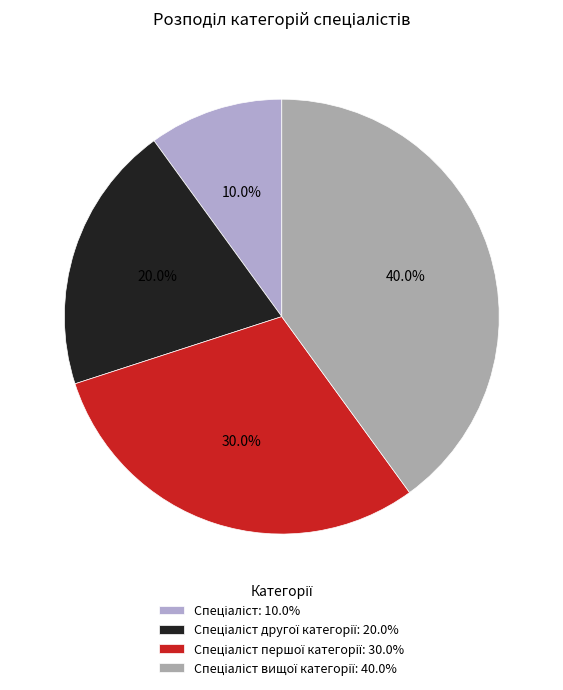

How many segments does this pie chart have?

4